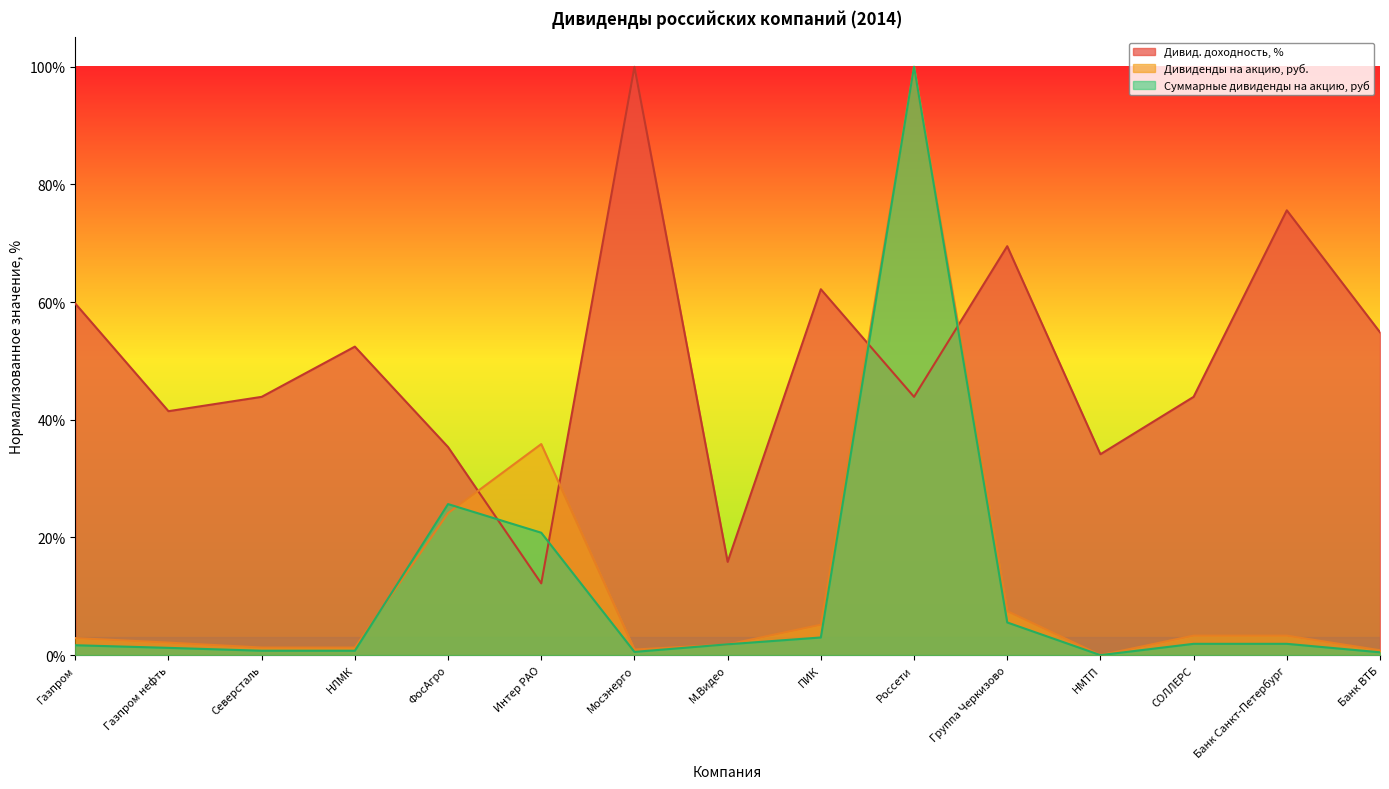

Reading left to right, what are all the values shown in this chart?

Дивид. доходность, %: 59.8	41.5	43.9	52.4	35.4	12.2	100.0	15.9	62.2	43.9	69.5	34.1	43.9	75.6	54.9
Суммарные дивиденды на акцию, руб: 1.7	1.2	0.7	0.7	25.7	20.8	0.6	1.8	3.0	100.0	5.6	0.0	1.9	1.9	0.5
Дивиденды на акцию, руб.: 2.9	2.1	1.3	1.3	24.1	35.9	0.9	1.8	5.2	100.0	7.5	0.0	3.3	3.3	0.8